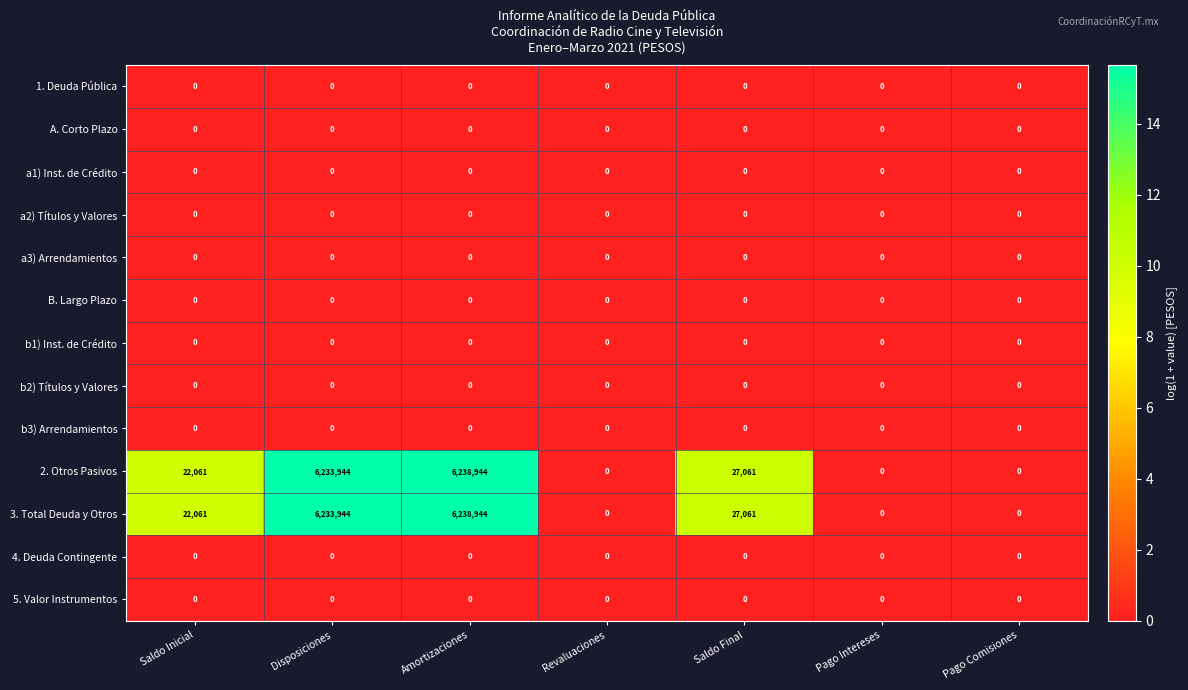

What is the greatest value displayed?

6238944